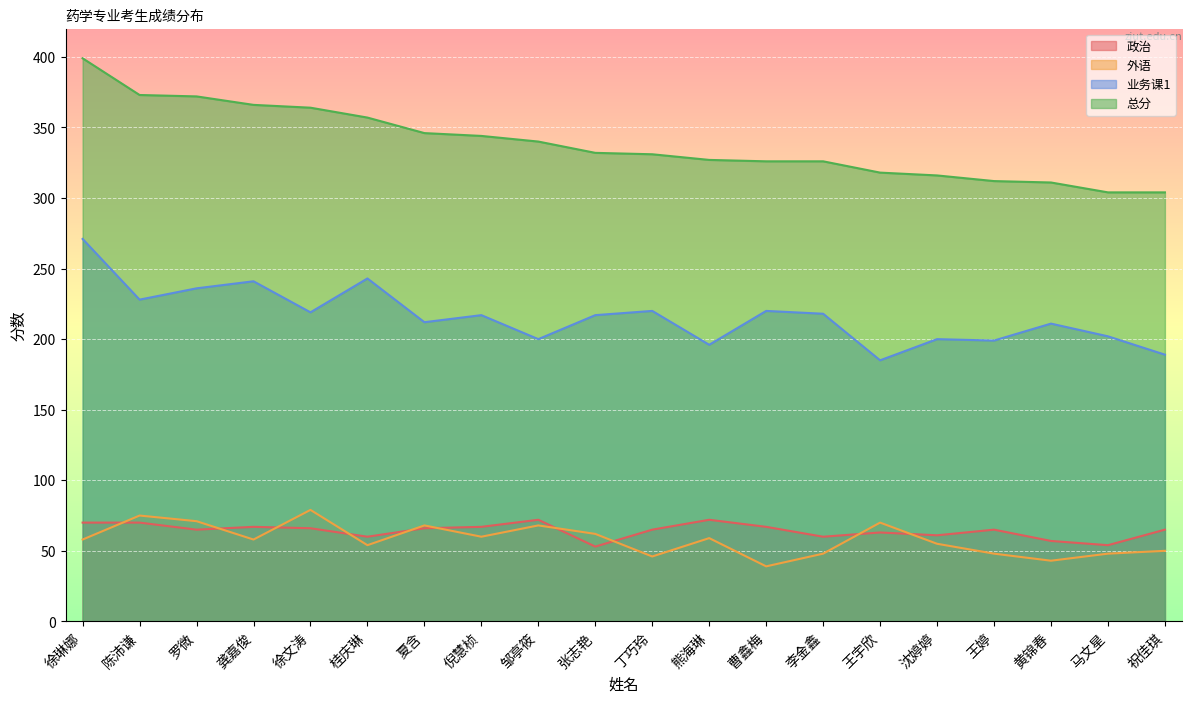

What is the sum of the 业务课1 values at 王婷 and 张志艳?

416